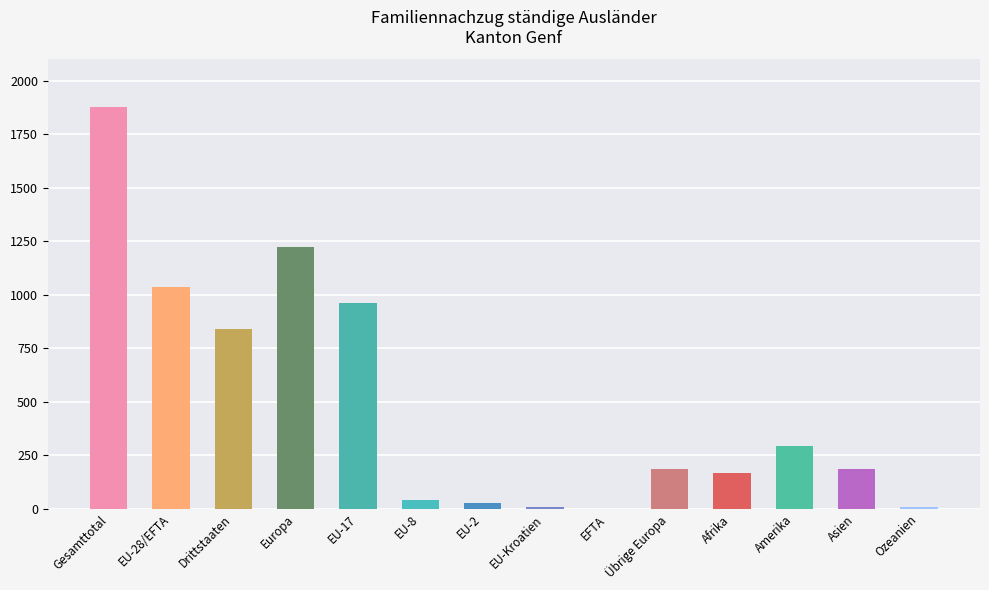

Rank the categories by value from lowest to highest.

EFTA, EU-Kroatien, Ozeanien, EU-2, EU-8, Afrika, Übrige Europa, Asien, Amerika, Drittstaaten, EU-17, EU-28/EFTA, Europa, Gesamttotal